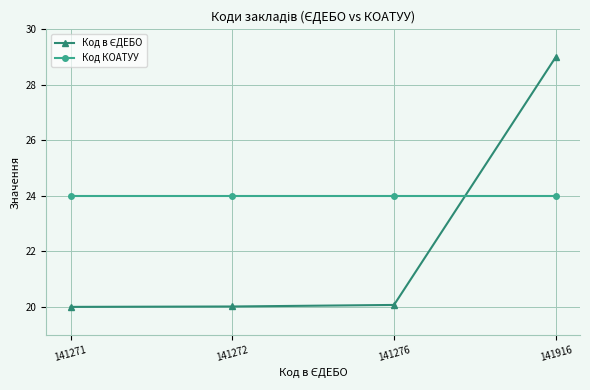

What is the total value across all series at 141271?

44.0